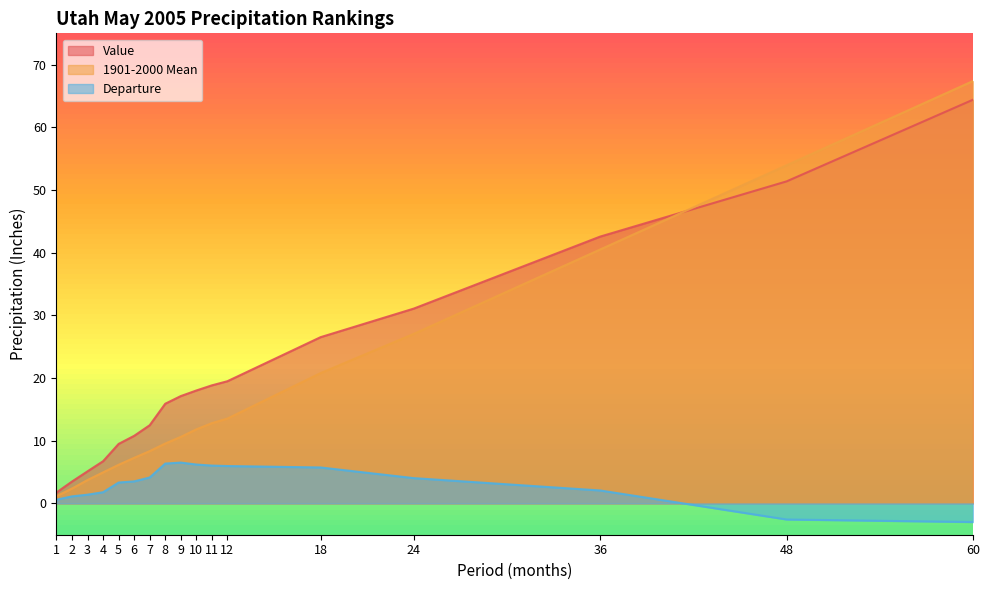

At which label does 1901-2000 Mean first exceed 10?

9